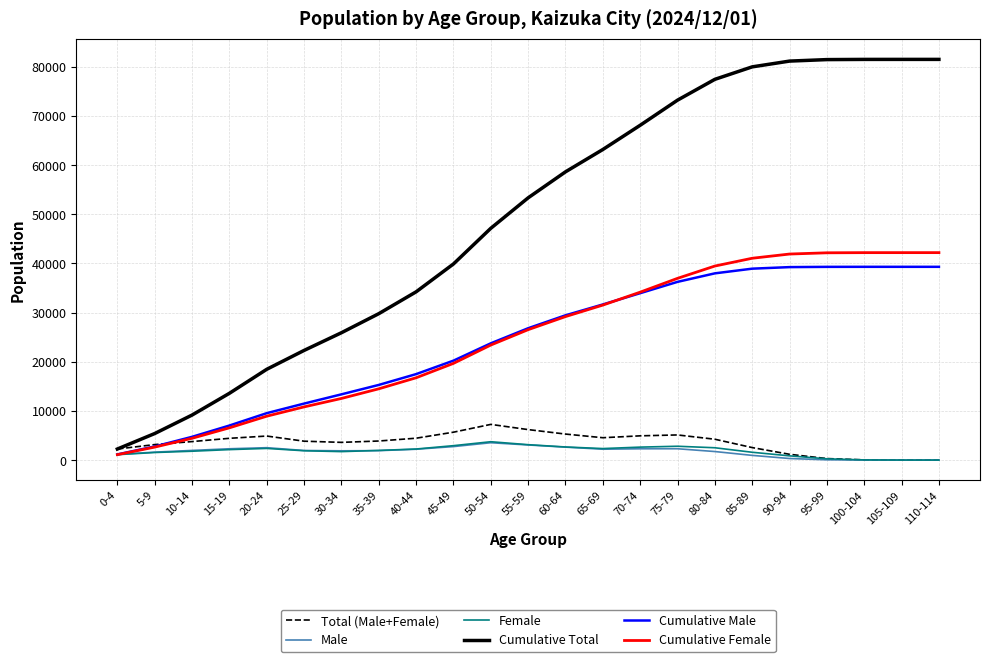

Is this an area chart (filled region under the line)?

No